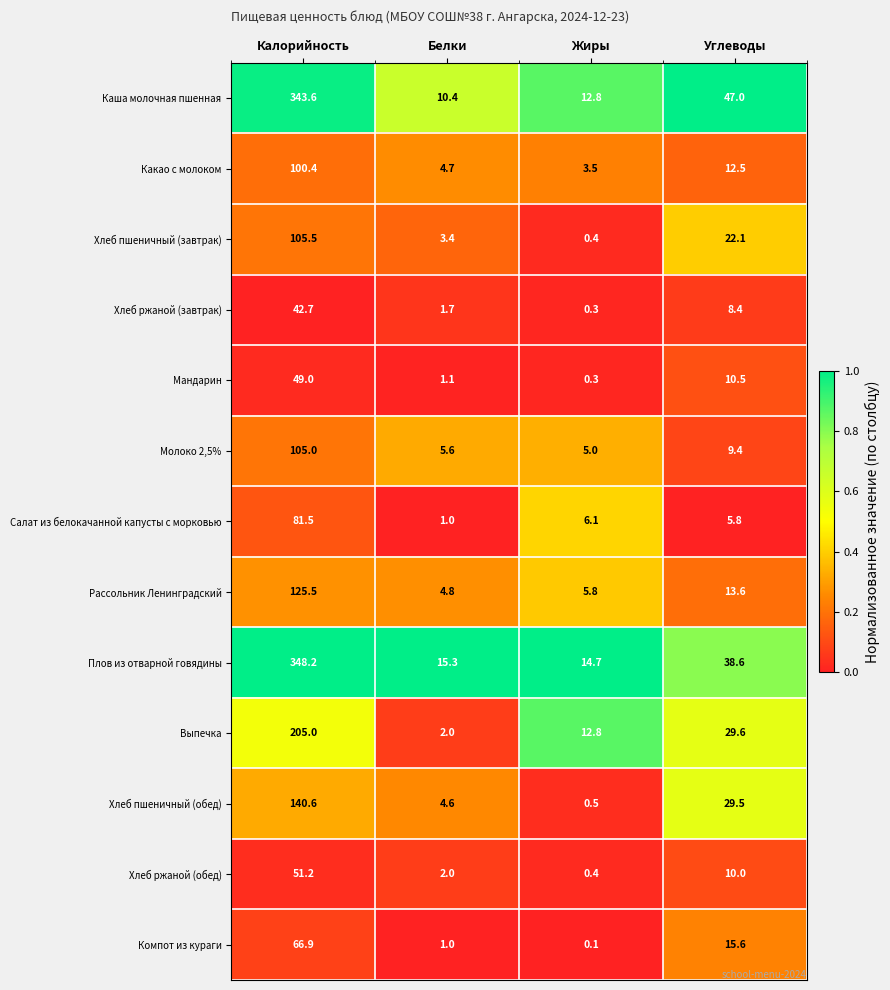

Is it true that Салат из белокачанной капусты с морковью equals 53.3 at Калорийность?

False